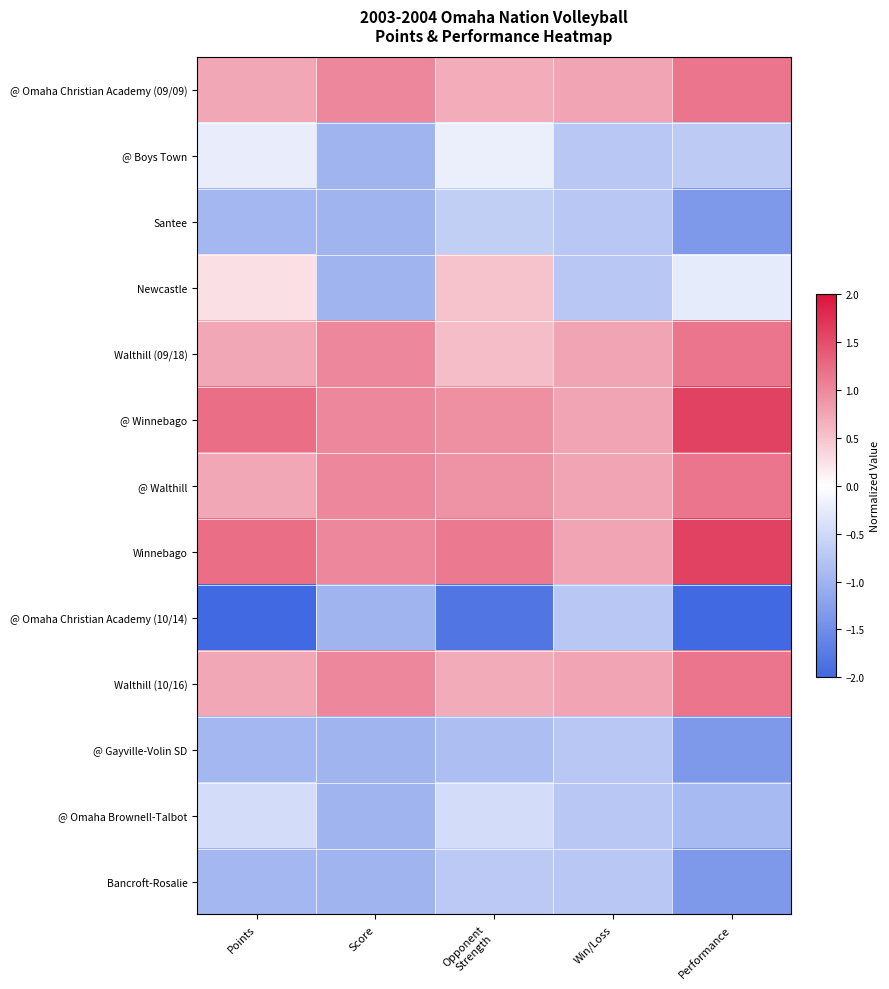

Which series has the largest range (max minus min)?

@ Omaha Christian Academy (10/14)